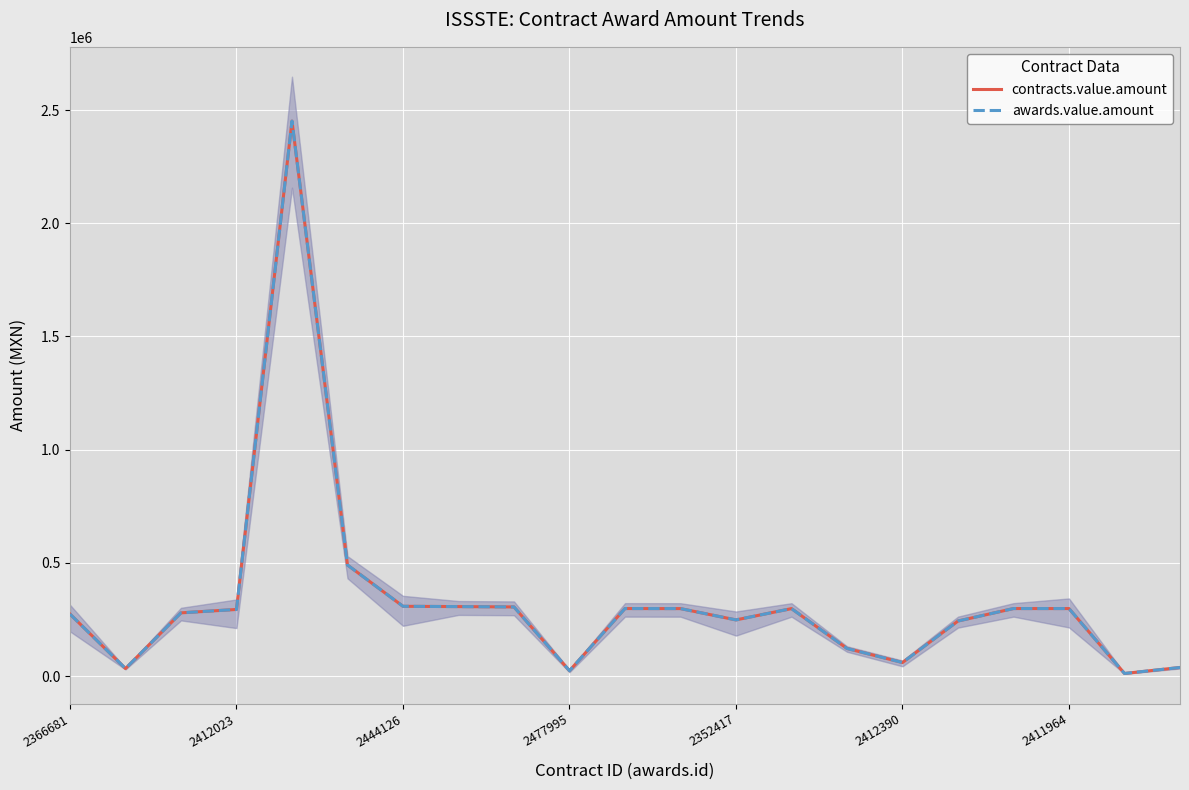

Is this an area chart (filled region under the line)?

No